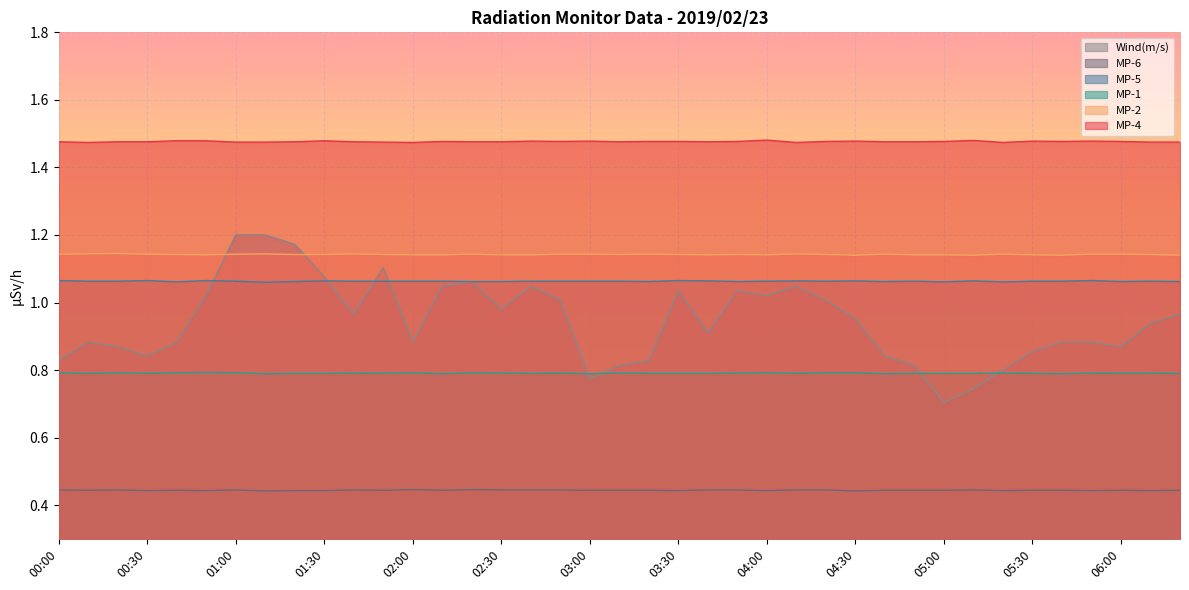

Rank the series by their maximum value, from lowest to highest.

MP-6, MP-1, MP-5, MP-2, Wind(m/s), MP-4